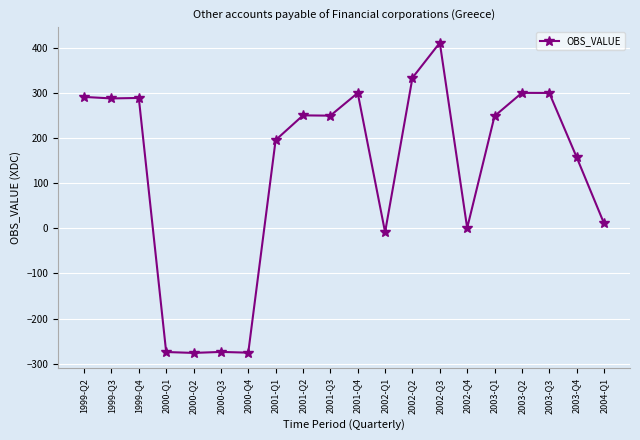

True or false: the data has more than 0 interior local peaks.

True